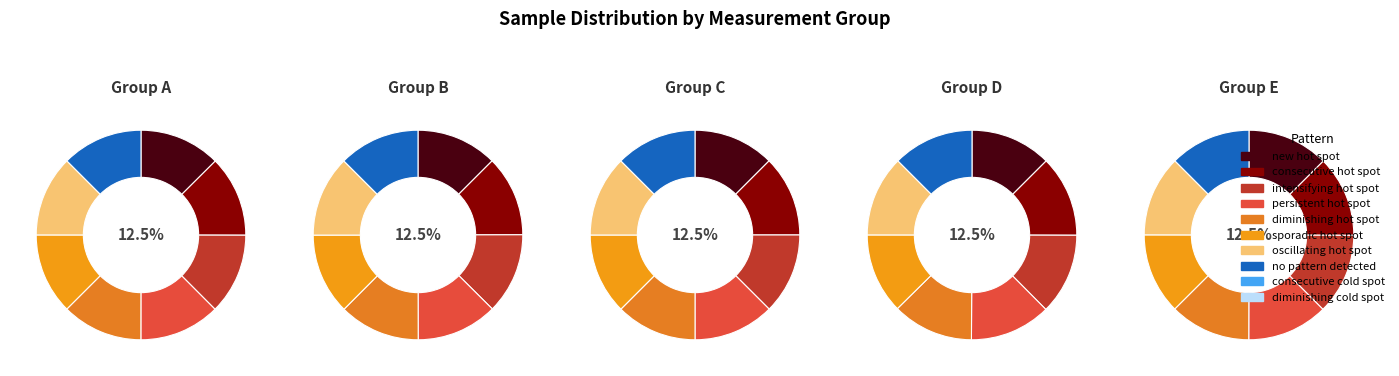

Count the number of slices in the pie.

40